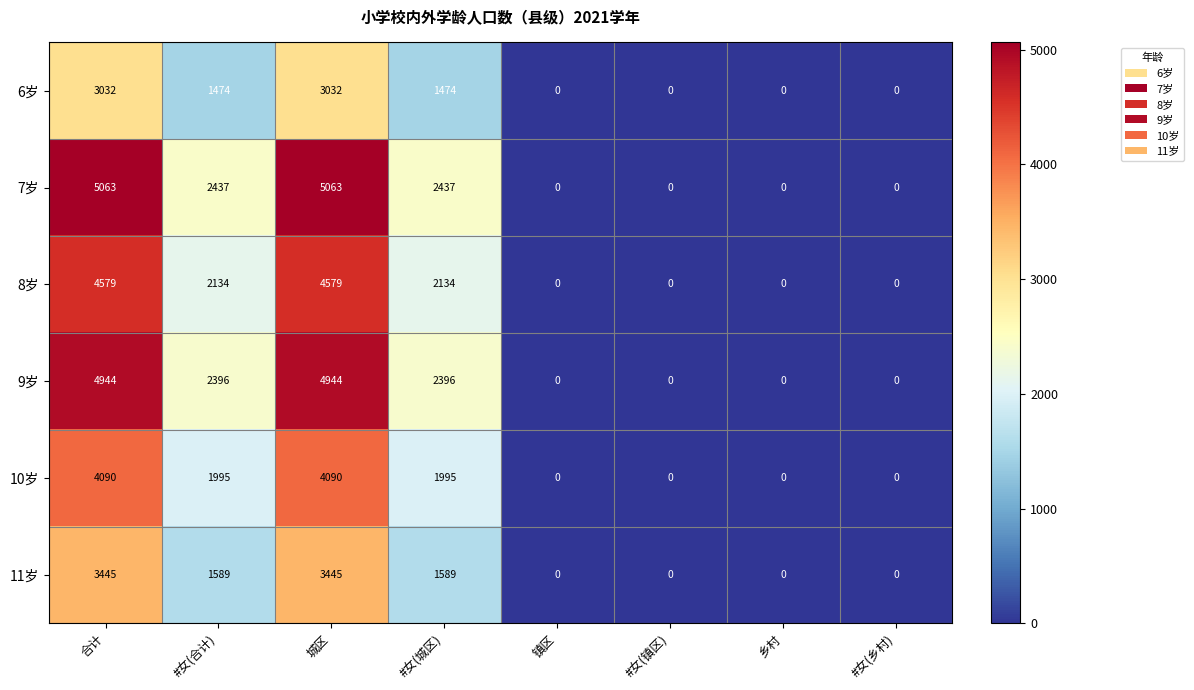

What is the maximum value shown in the chart?

5063